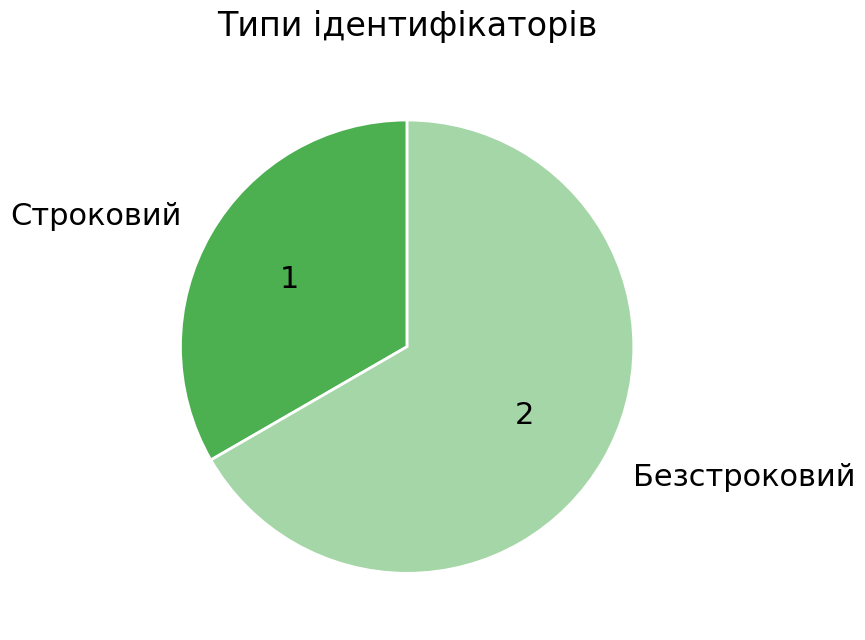

The Безстроковий slice represents 67% of the pie. True or false?

True